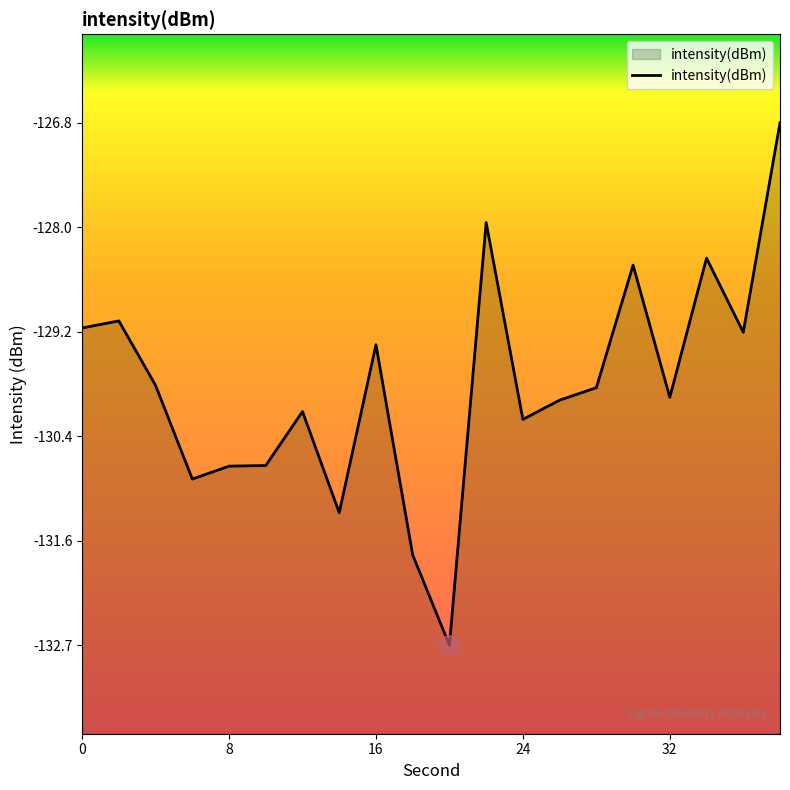

What is the sum of all values?

-2596.2